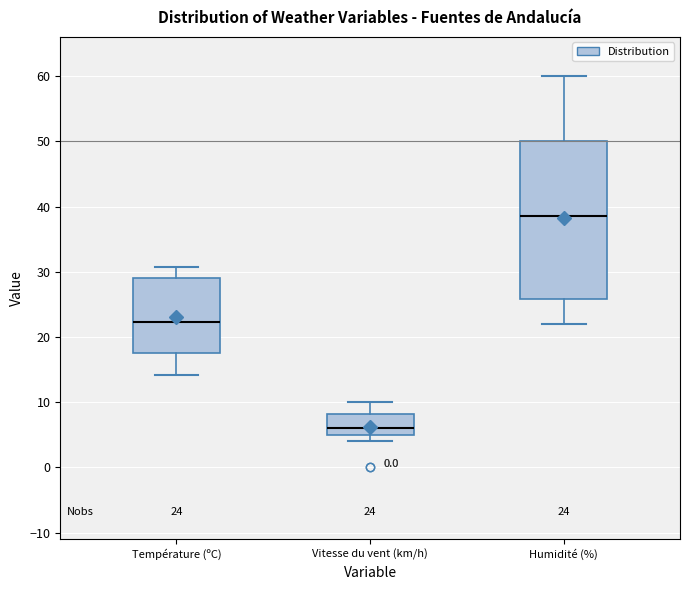

Comparing the boxes themselves (not the whiskers), which one is the tallest?

Humidité (%)